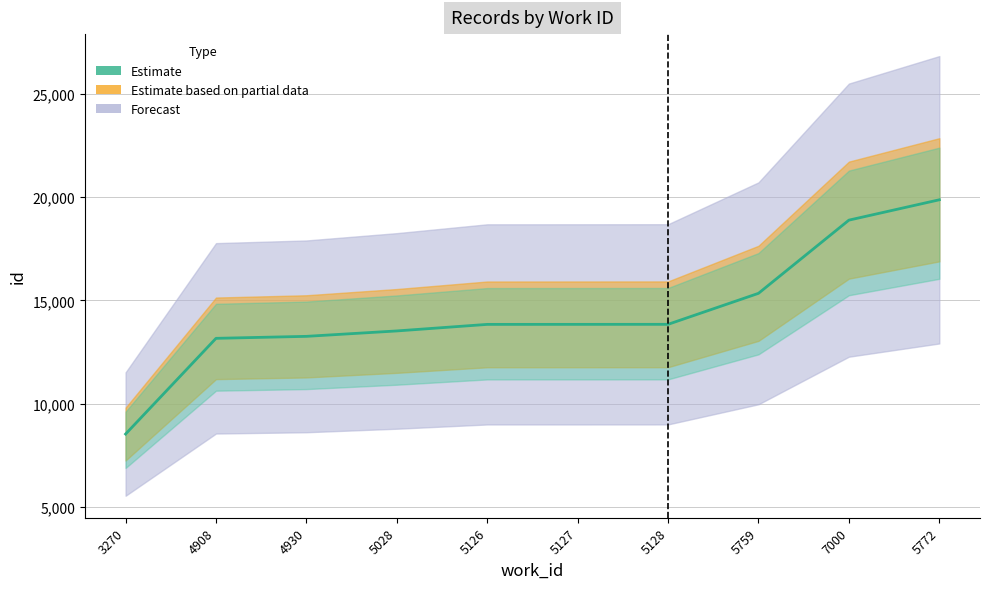

Which label corresponds to the smallest value in the chart?

3270